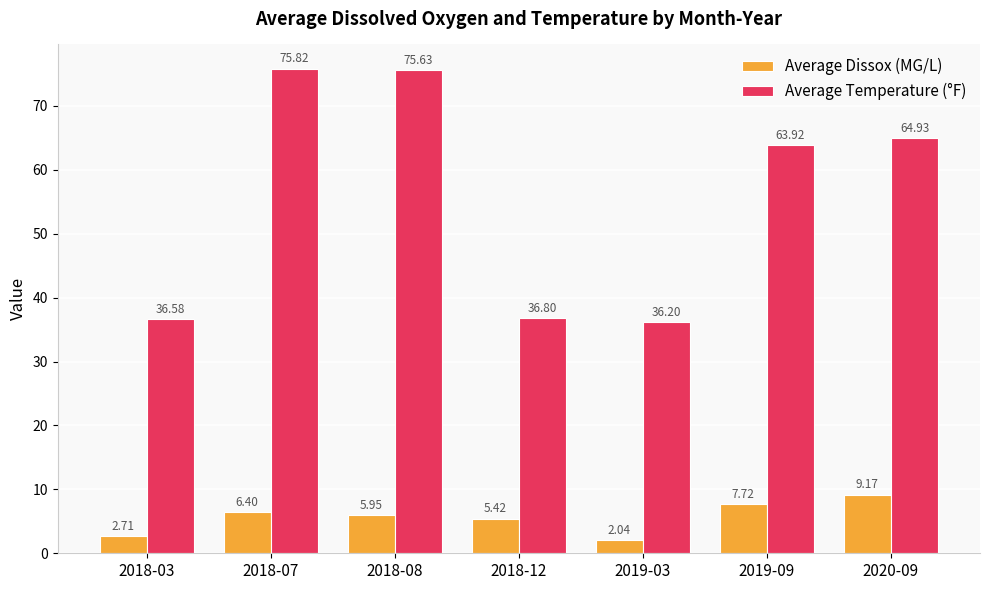

Where does the Average Temperature (°F) series first go above 63?

2018-07